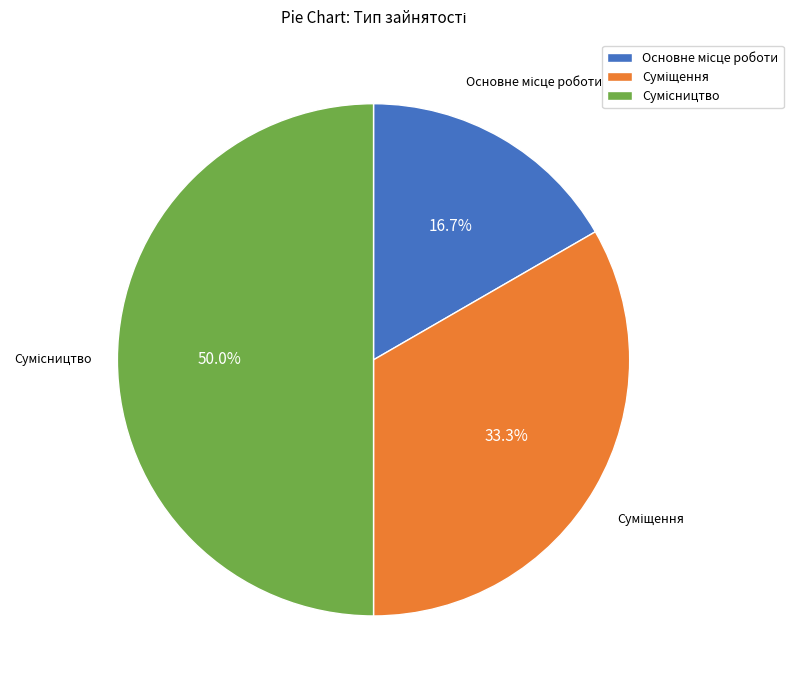

How many slices are in this pie chart?

3